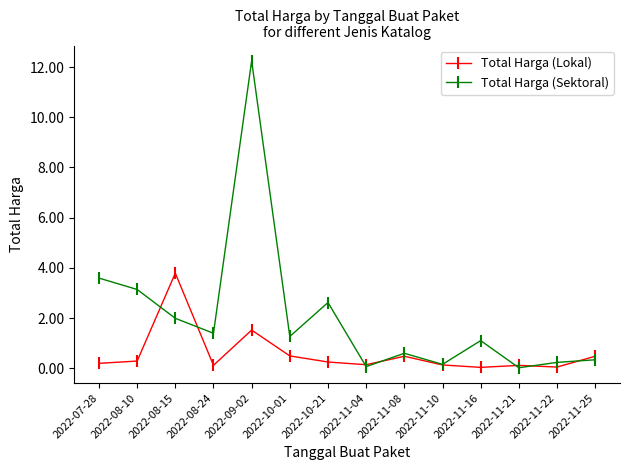

What is the spread (max minus min) of values at 2022-11-25?

14007495